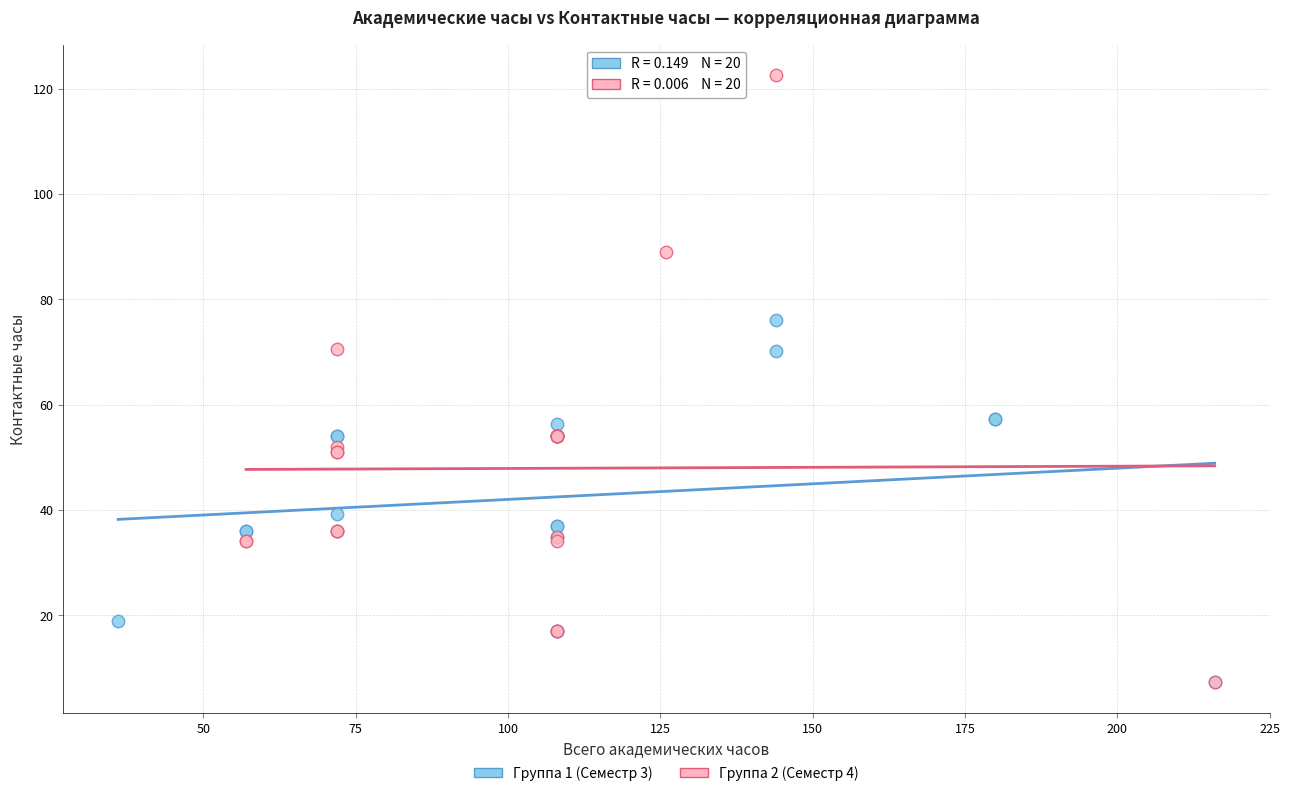

Which series has the widest spread of Y values?

Группа 2 (Семестр 4)